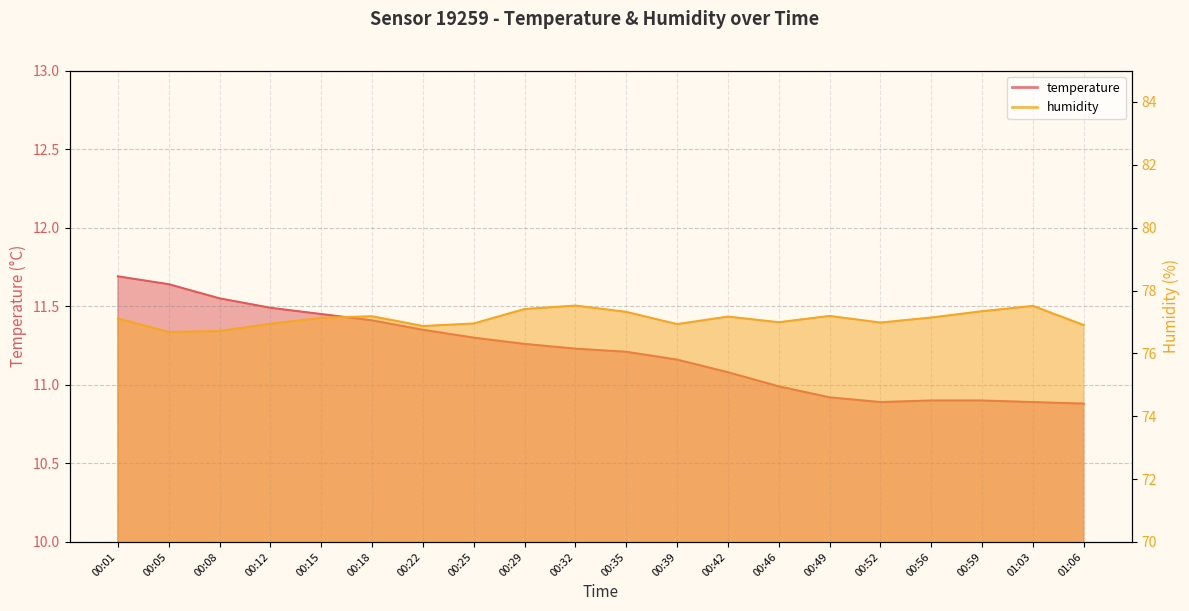

Which series has the largest total across all categories?

humidity